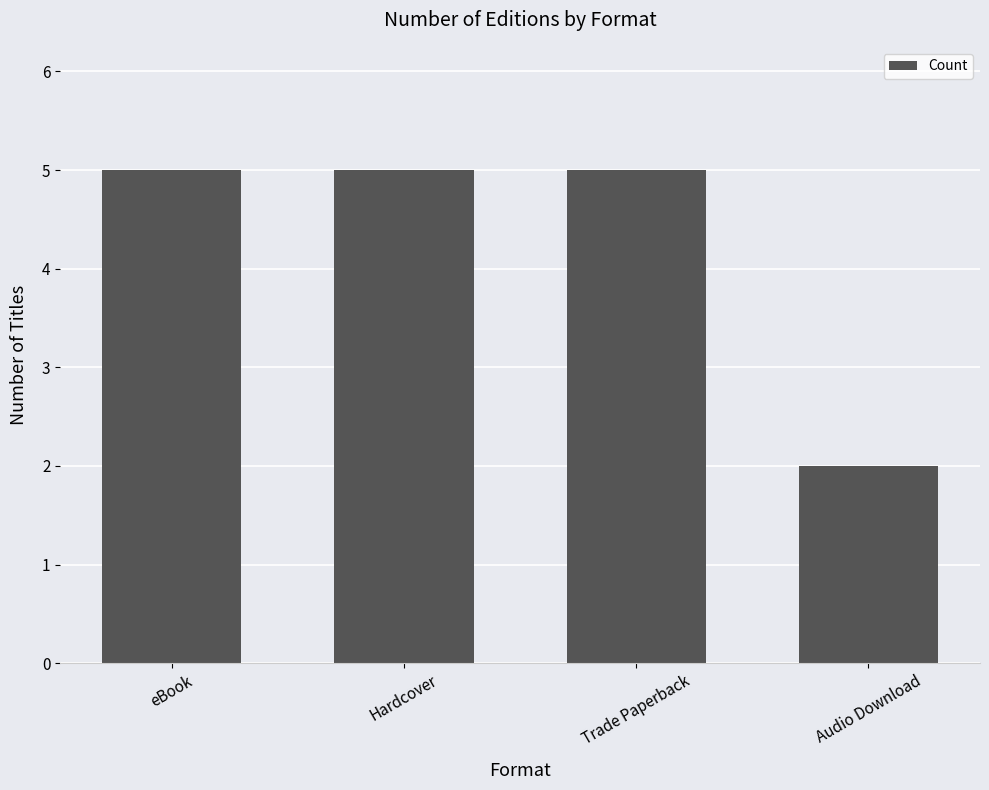

The value at Hardcover is 5. True or false?

True